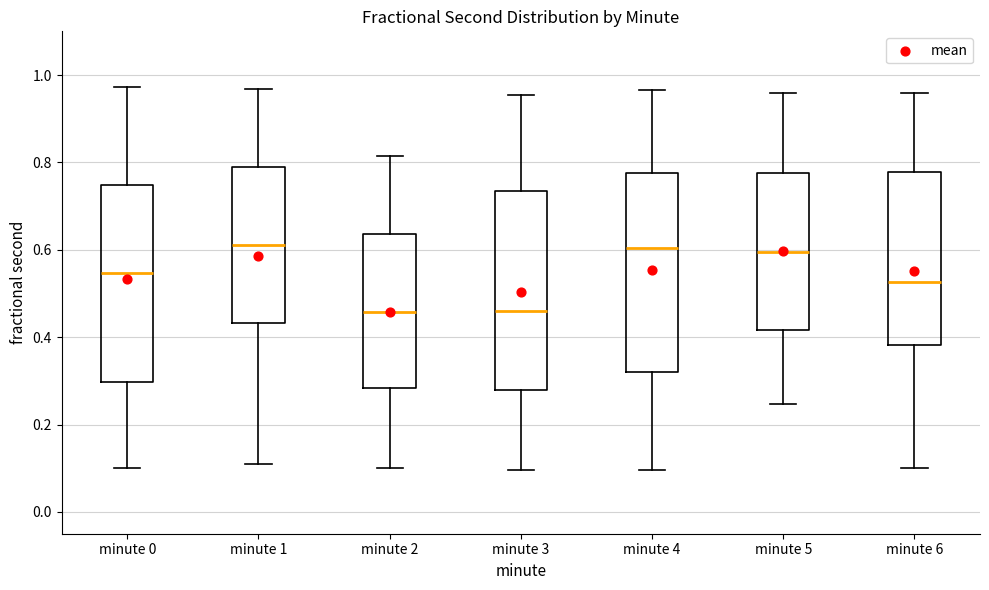

Reading left to right, read every box against the y-axis: the position of its median line, the range the box covers, and the ends of its whiskers. The values are not printed on the chart, so give them approximately, as read against the axis.

minute 0: median 0.54, box 0.30 to 0.74, whiskers 0.10 to 0.98
minute 1: median 0.62, box 0.44 to 0.78, whiskers 0.12 to 0.96
minute 2: median 0.46, box 0.28 to 0.64, whiskers 0.10 to 0.82
minute 3: median 0.46, box 0.28 to 0.74, whiskers 0.10 to 0.96
minute 4: median 0.60, box 0.32 to 0.78, whiskers 0.10 to 0.96
minute 5: median 0.60, box 0.42 to 0.78, whiskers 0.24 to 0.96
minute 6: median 0.52, box 0.38 to 0.78, whiskers 0.10 to 0.96